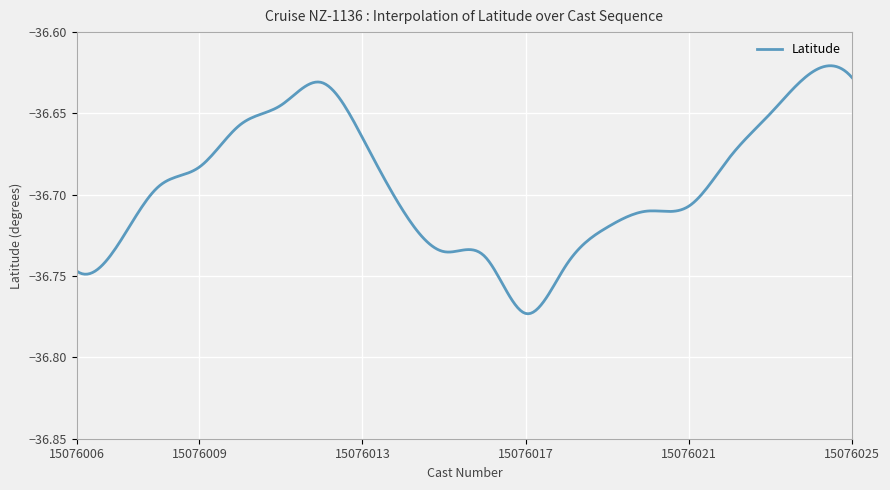

Reading right to left, transcribe all the data shown in this chart.

-36.6	-36.6	-36.6	-36.7	-36.7	-36.7	-36.7	-36.7	-36.8	-36.7	-36.7	-36.7	-36.7	-36.6	-36.6	-36.7	-36.7	-36.7	-36.7	-36.7